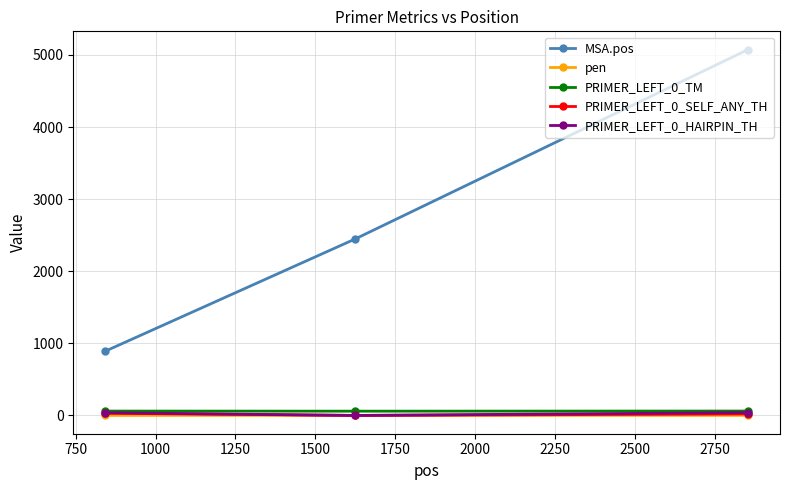

Which series has the largest total across all categories?

MSA.pos